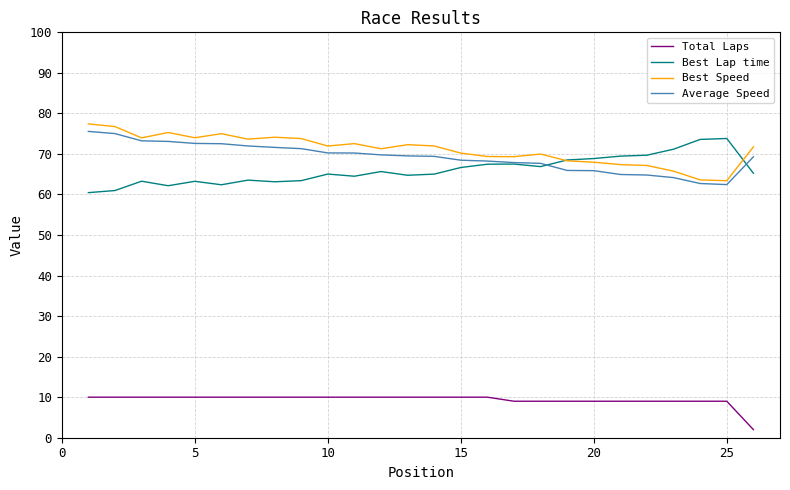

What is the average value of the Best Speed series?

71.1